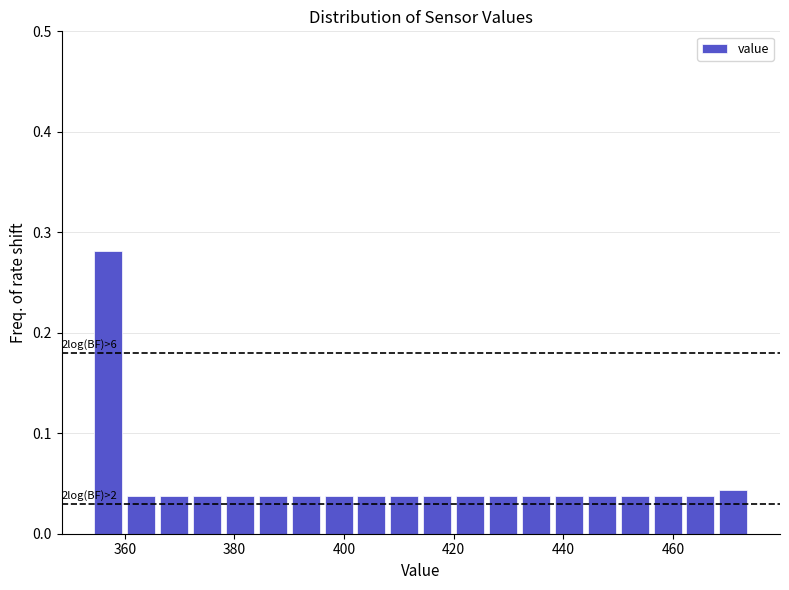

Around what value on the x-axis is the tallest bar? Give the approximate position of its centre, as read against the axis.

358